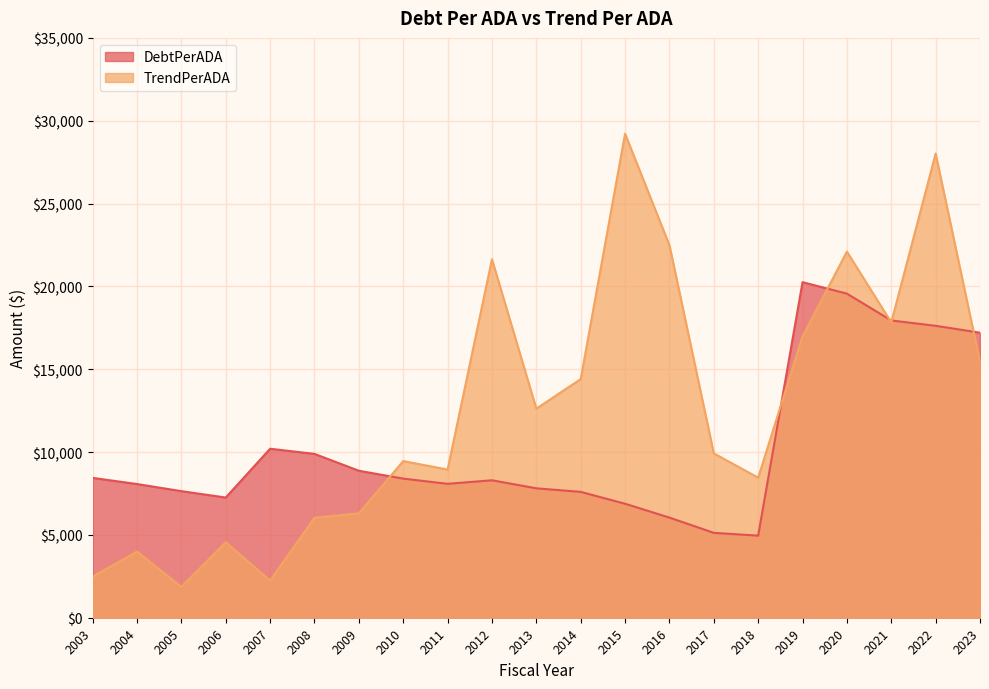

Which series has the largest total across all categories?

TrendPerADA